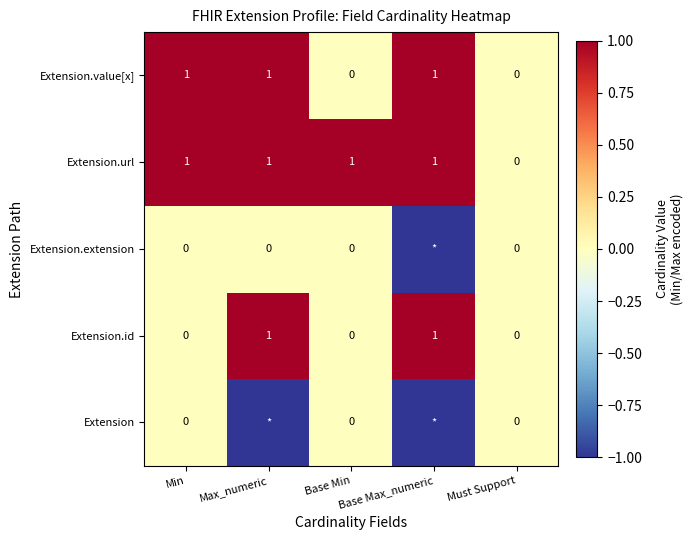

At which label does Extension.url reach its minimum?

Must Support